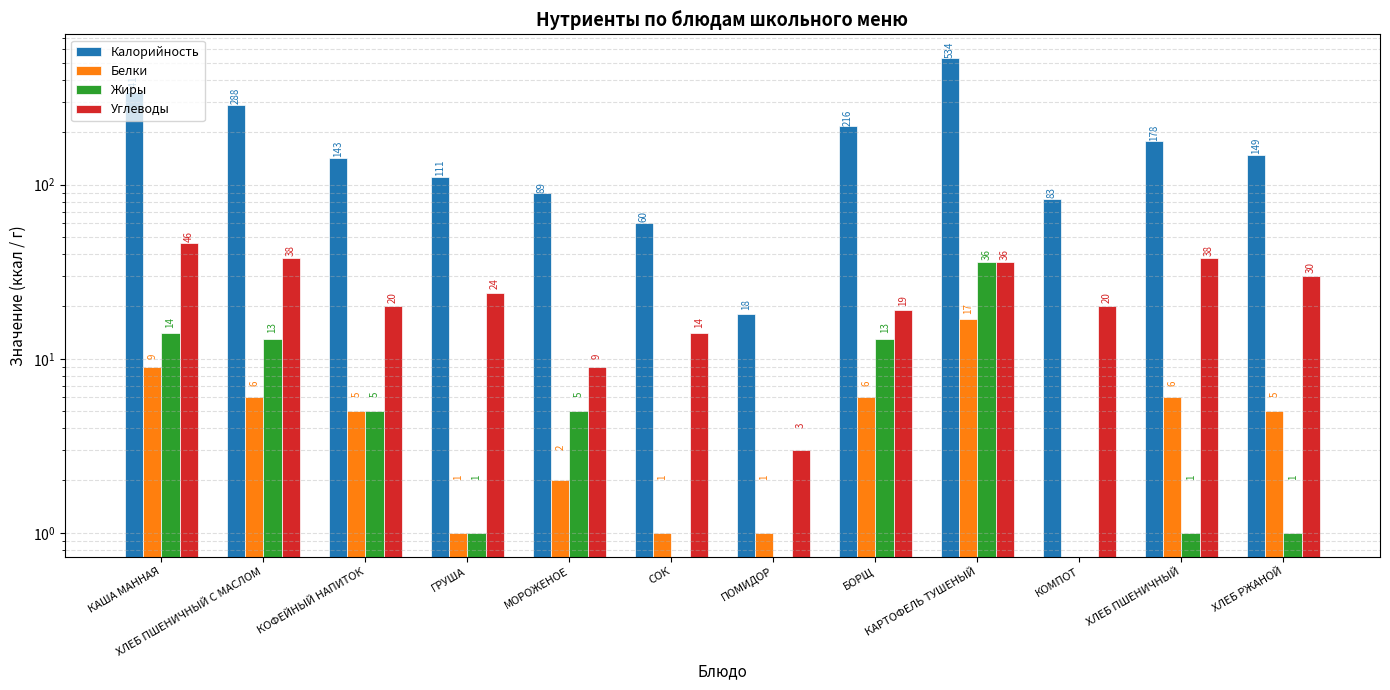

At which label does Калорийность first exceed 149?

КАША МАННАЯ